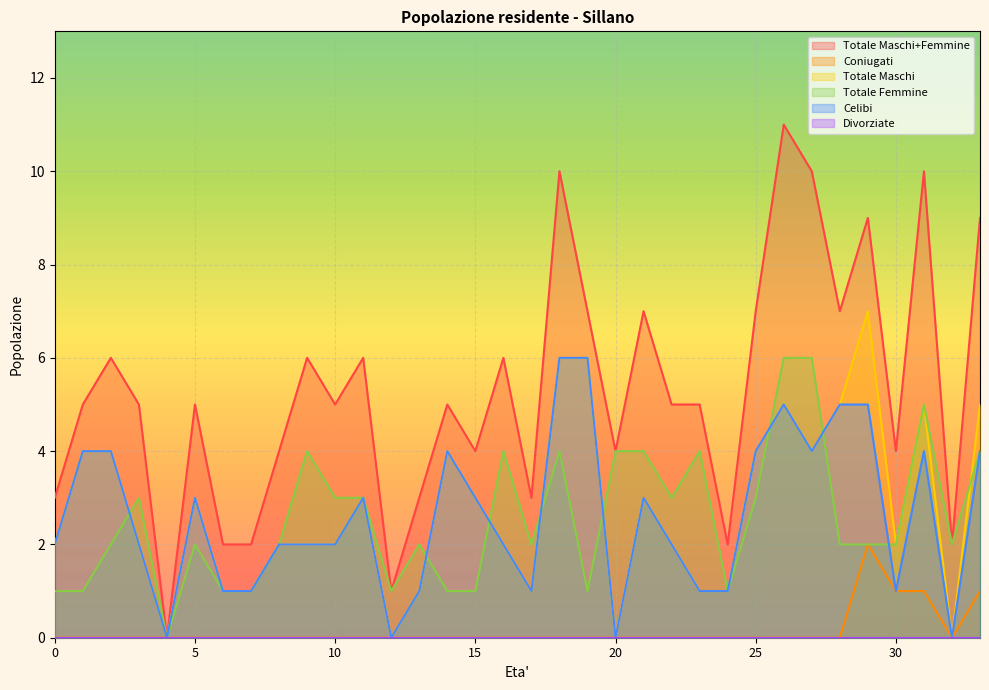

What is the sum of the Totale Maschi values at 19 and 9?

8